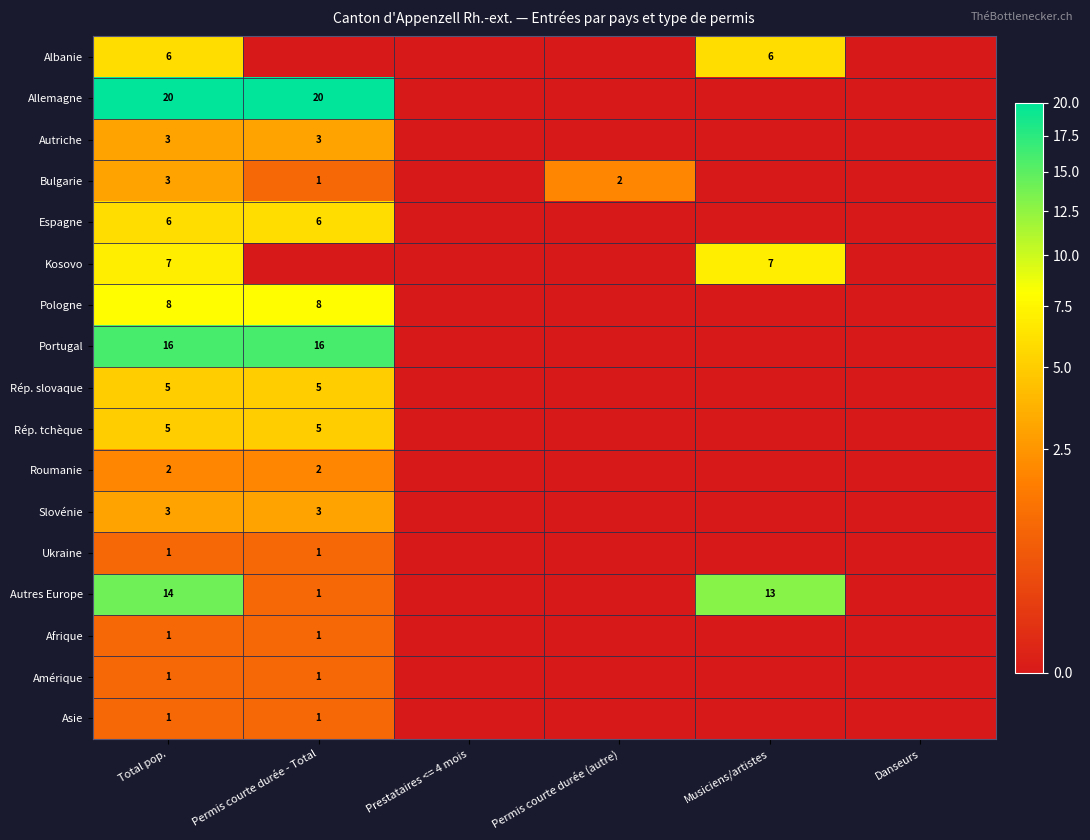

What is the difference between the highest and lowest values at Total pop.?

19